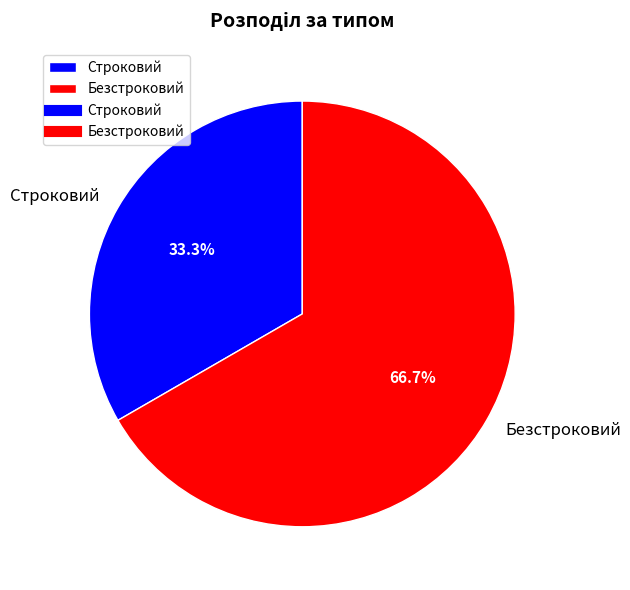

To the nearest percent, what is the difference between the Безстроковий and Строковий slice percentages?

33%